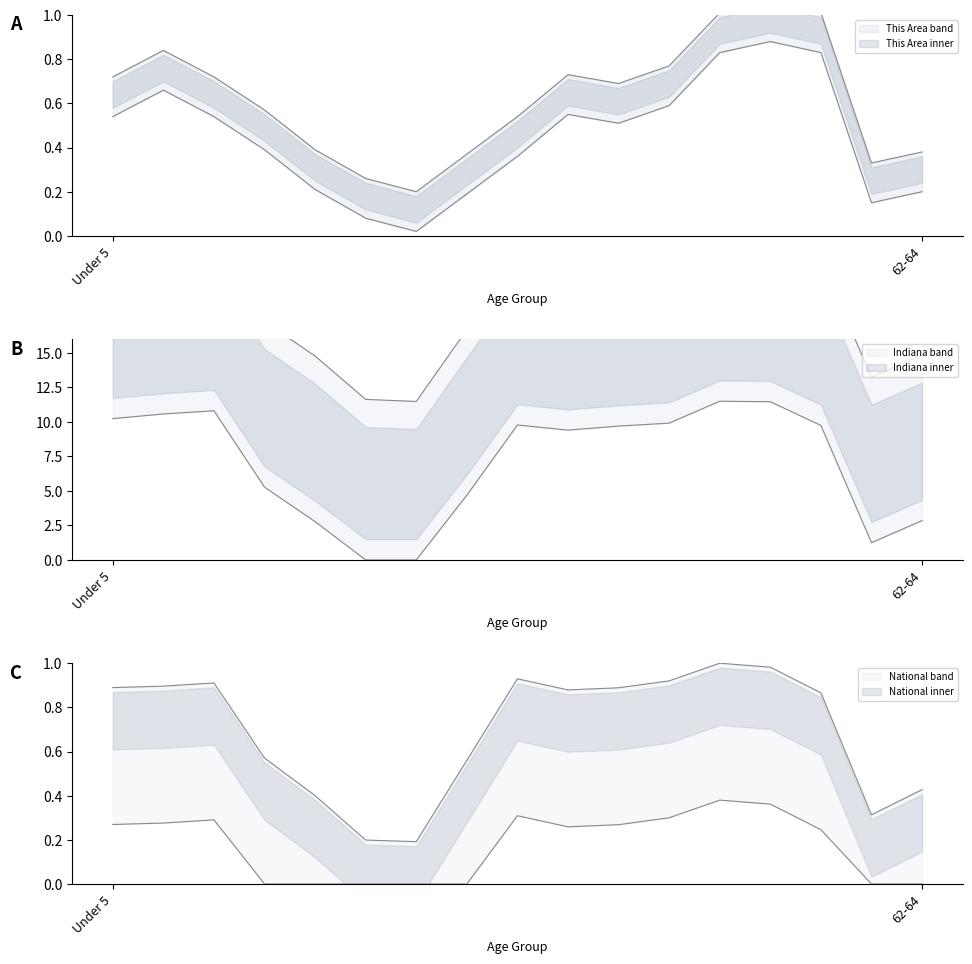

Rank the series by their maximum value, from highest to lowest.

Indiana, National, This Area